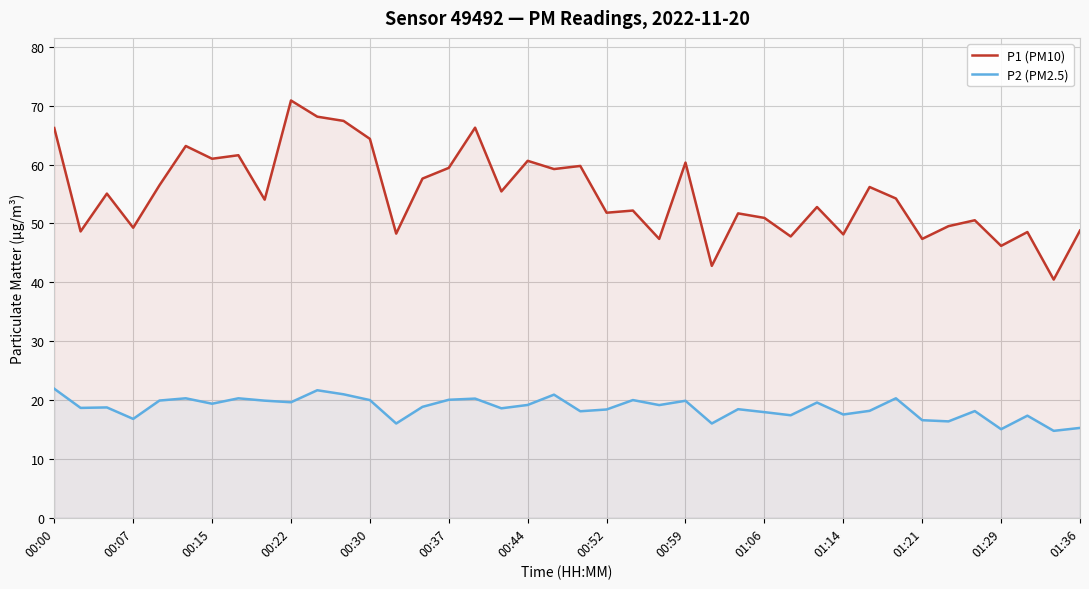

Which series has the largest total across all categories?

P1 (PM10)